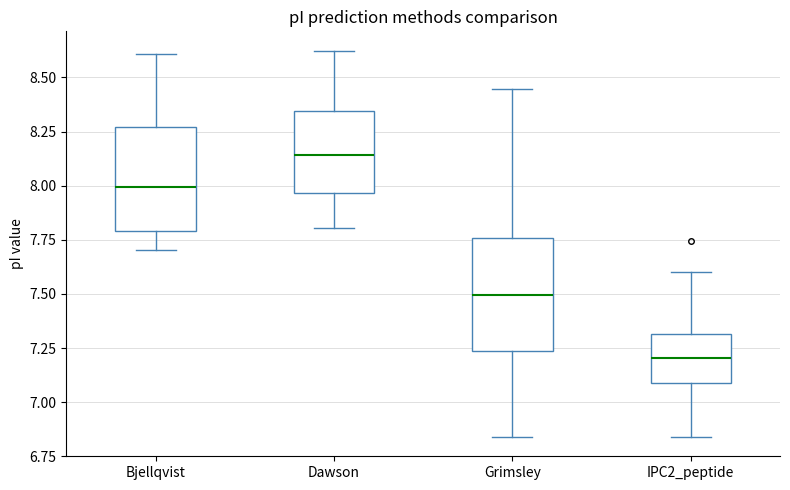

Reading left to right, transcribe this box plot: for each box, give where its median line is, the range the box spans, and where its two whiskers end, as read against the y-axis. The values are not printed on the chart, so give them approximately, as read against the axis.

Bjellqvist: median 8.00, box 7.80 to 8.25, whiskers 7.70 to 8.60
Dawson: median 8.15, box 7.95 to 8.35, whiskers 7.80 to 8.60
Grimsley: median 7.50, box 7.25 to 7.75, whiskers 6.85 to 8.45
IPC2_peptide: median 7.20, box 7.10 to 7.30, whiskers 6.85 to 7.60